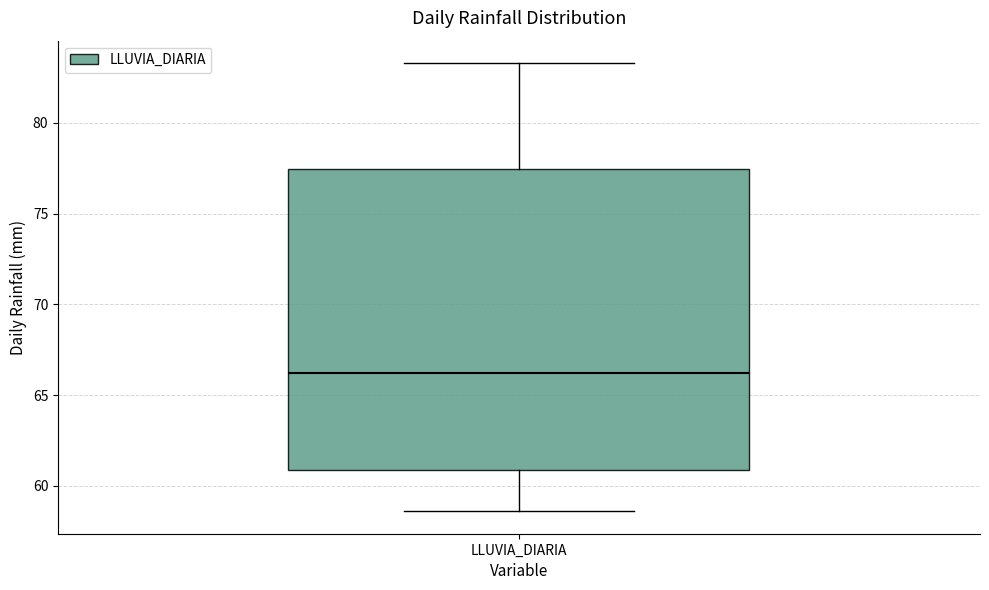

Transcribe this box plot: give where the median line is, the range the box spans, and where the two whiskers end, as read against the y-axis. The values are not printed on the chart, so give them approximately, as read against the axis.

median 66.0, box 61.0 to 77.5, whiskers 58.5 to 83.5